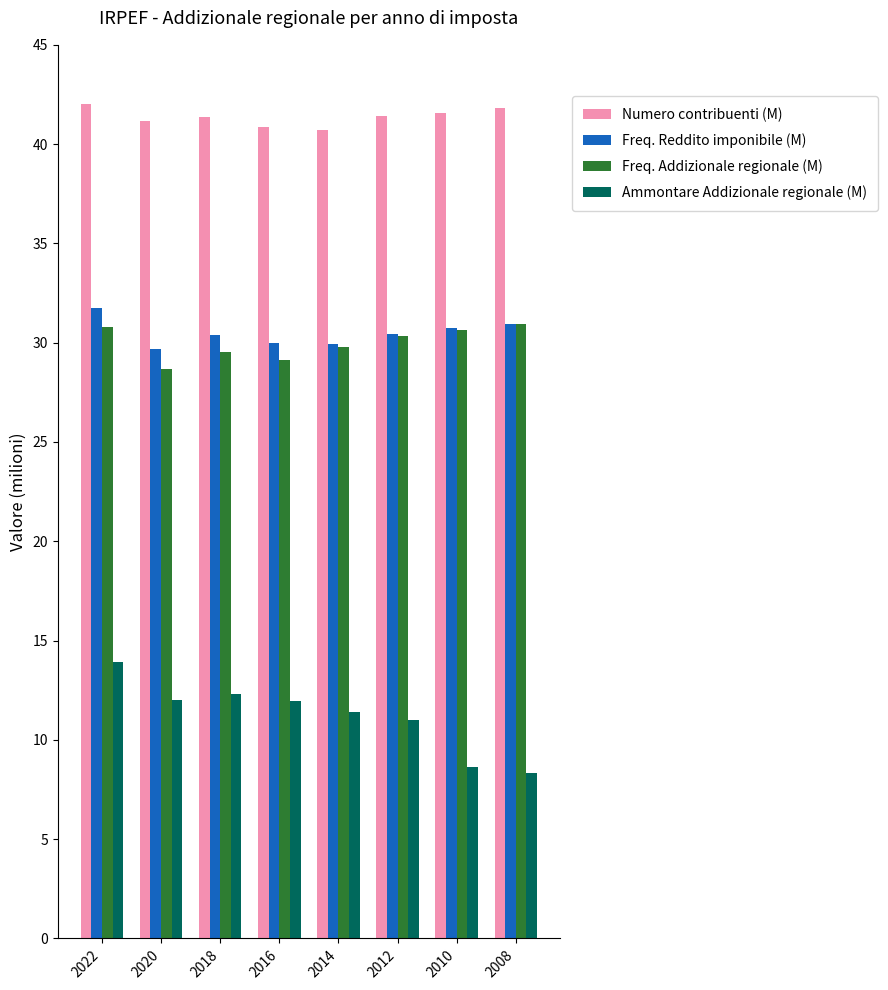

What are all the series names shown in the legend?

Numero contribuenti (M), Freq. Reddito imponibile (M), Freq. Addizionale regionale (M), Ammontare Addizionale regionale (M)